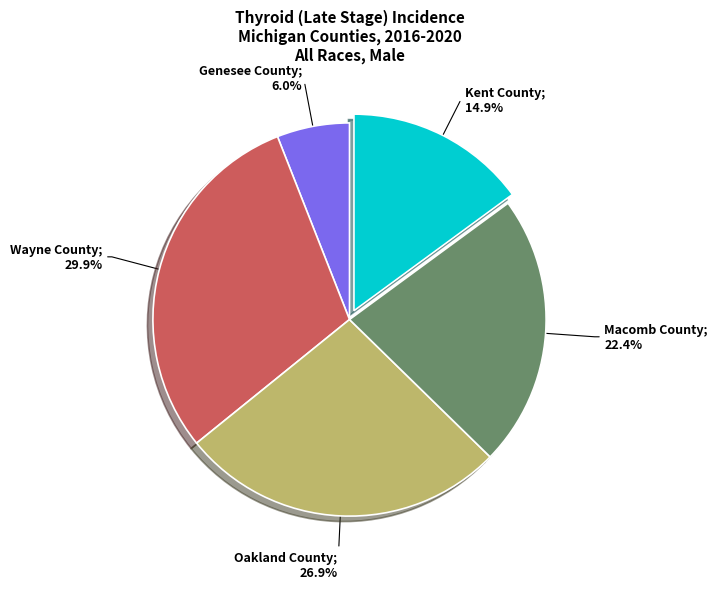

Is there any slice that represents more than half of the pie?

No